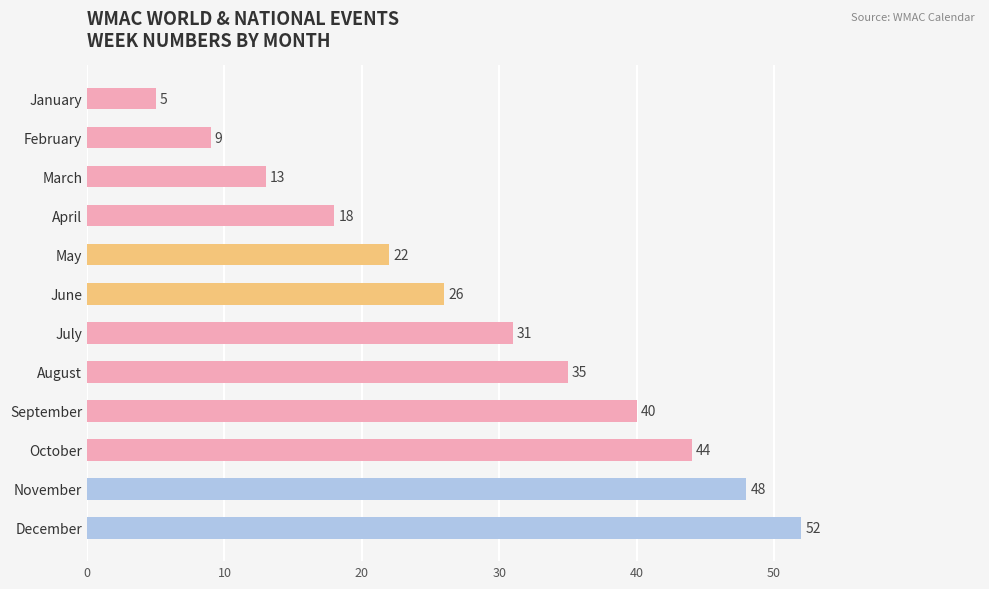

Reading top to bottom, extract all data points from this chart.

5	9	13	18	22	26	31	35	40	44	48	52